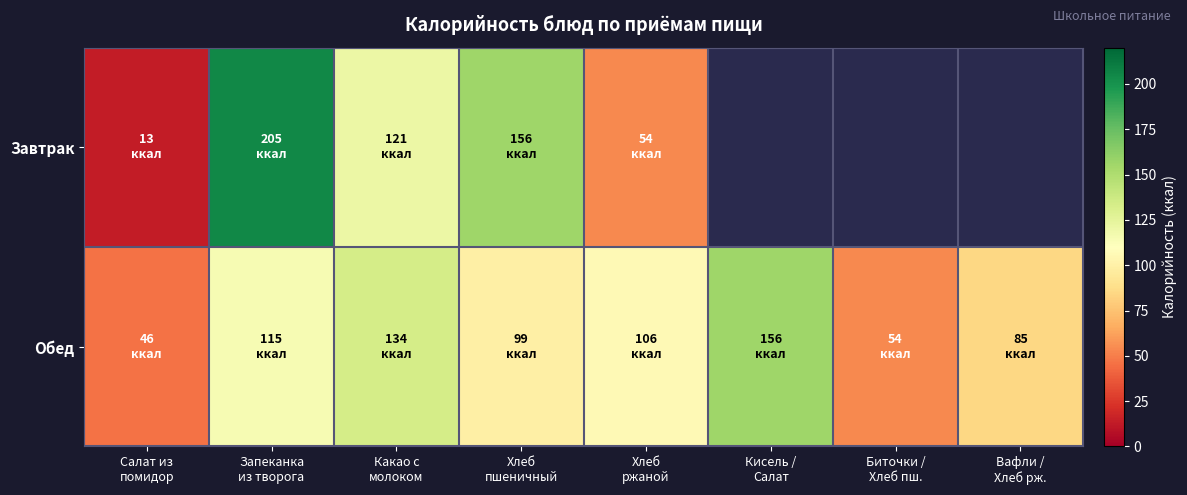

Which category has the lowest value in the Обед series?

Салат из помидор